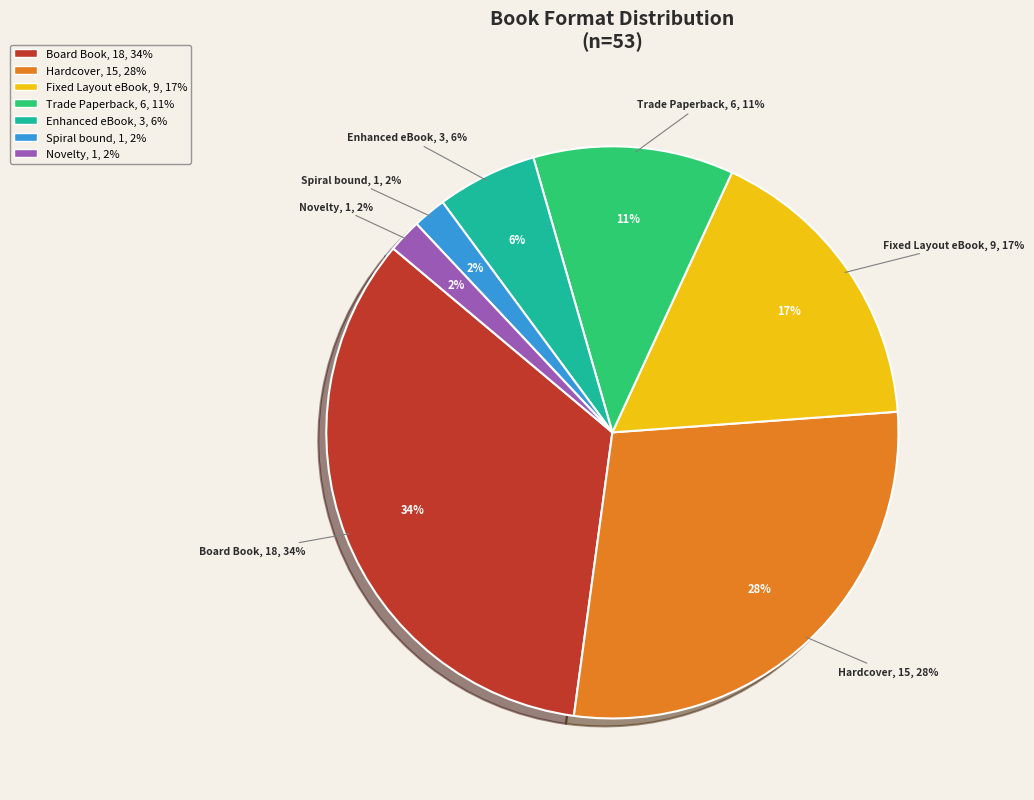

What is the largest slice in the pie chart?

Board Book